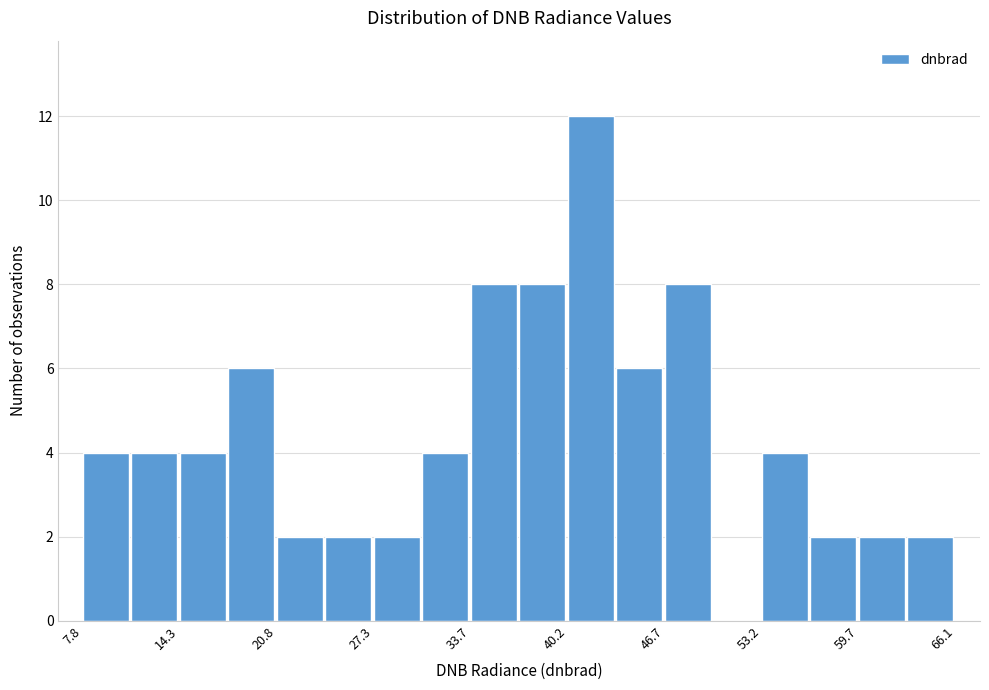

Read against the x-axis, roughly where is the centre of the tallest bar?

42